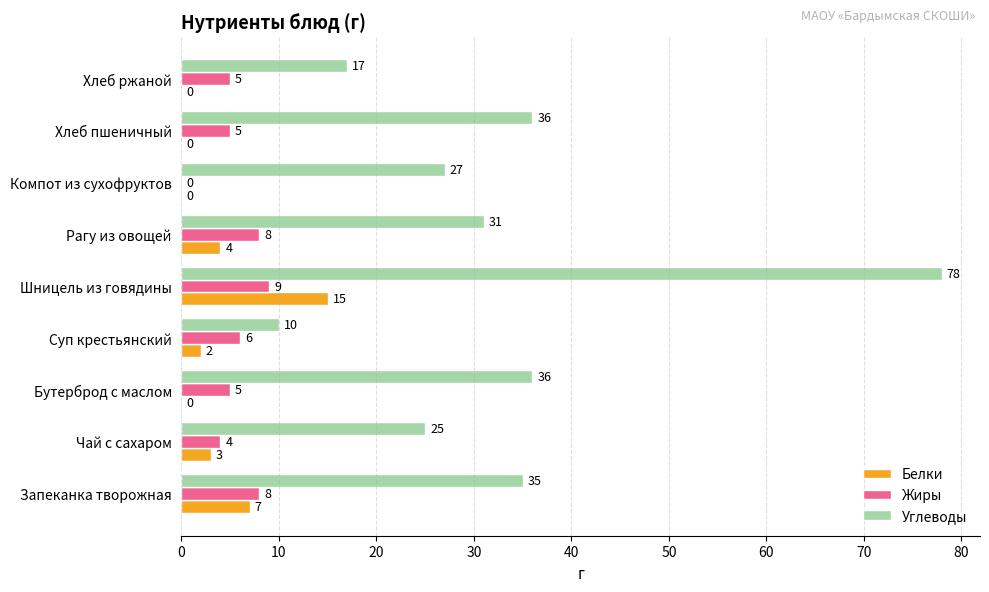

What value does the Жиры series have at Рагу из овощей?

8